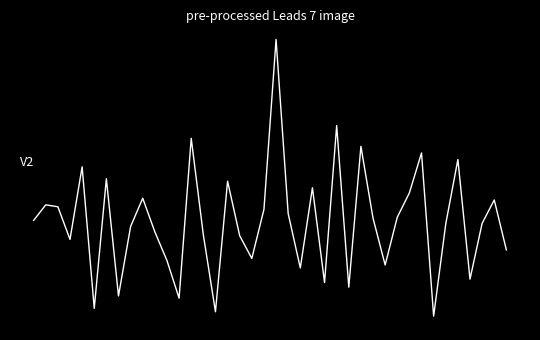

Does the chart have visible grid lines?

No